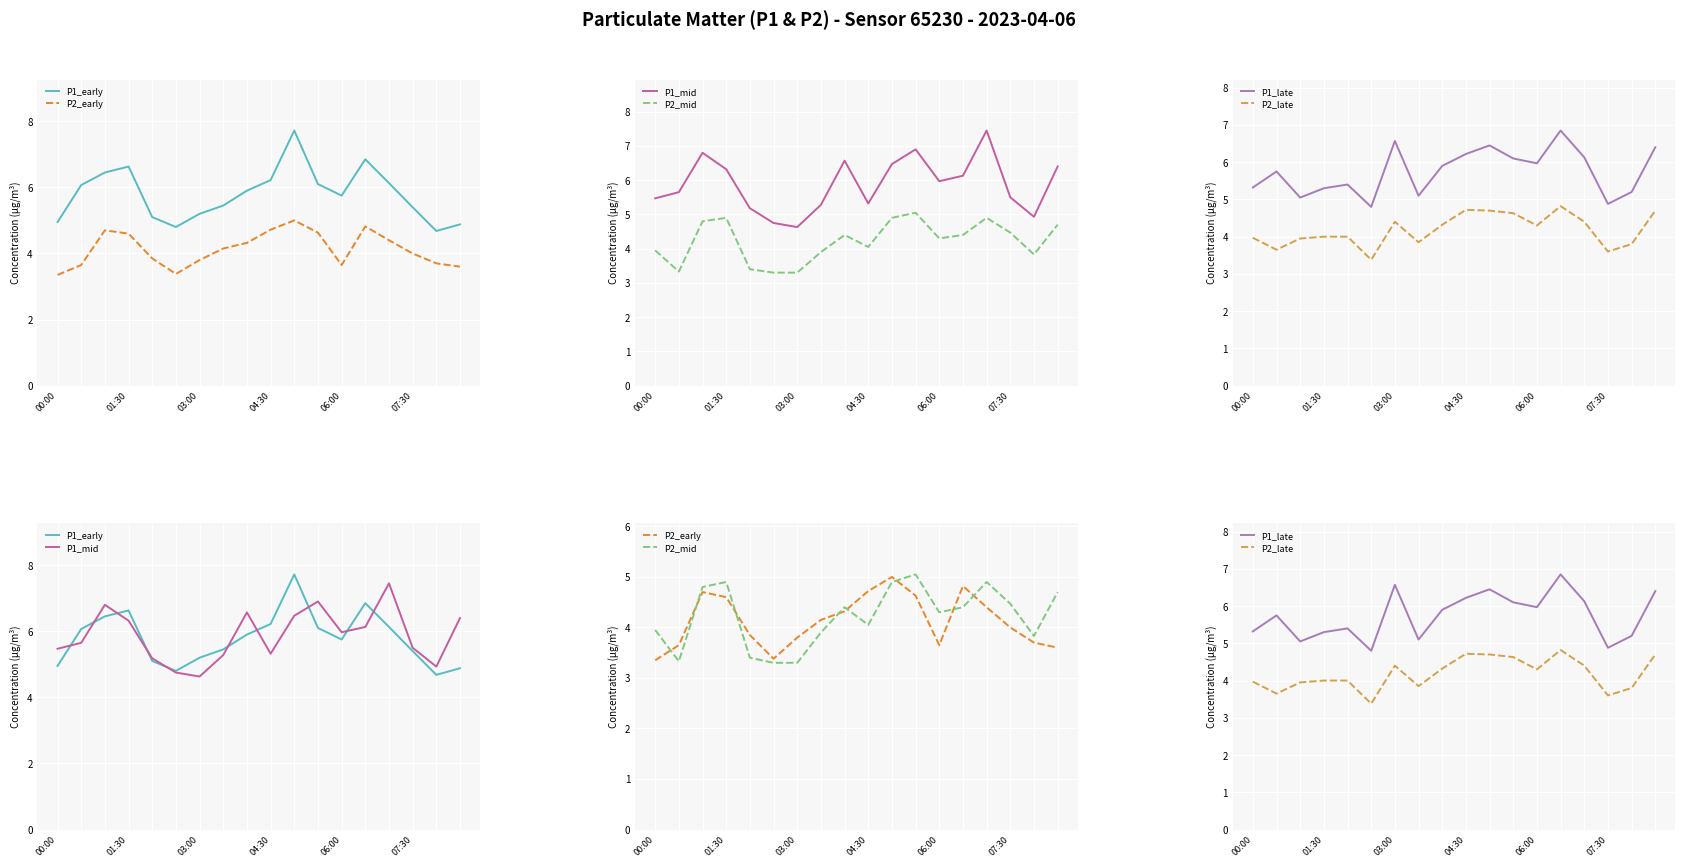

What are all the series names shown in the legend?

P1_early, P2_early, P1_mid, P2_mid, P1_late, P2_late